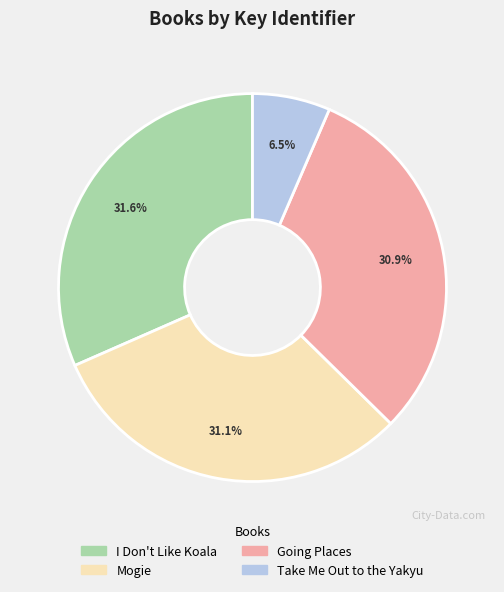

What is the ratio of the value at Take Me Out to the Yakyu to the value at Mogie?

0.2